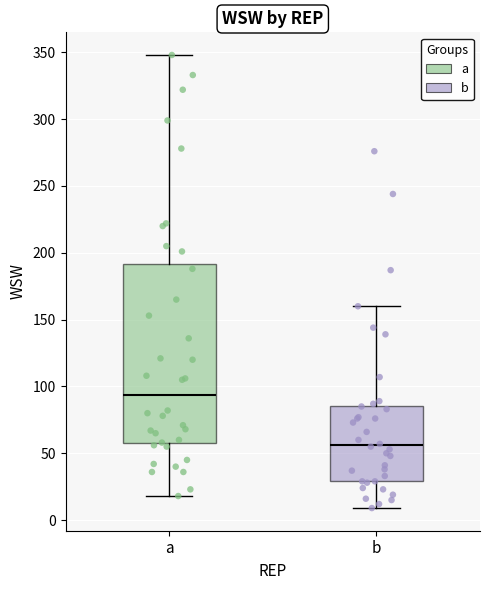

Which box has the lowest median line?

b